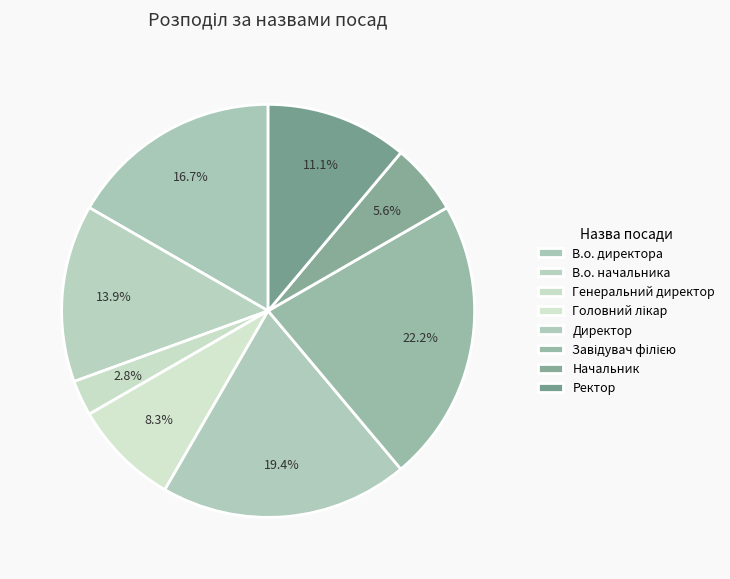

How many slices are in this pie chart?

8